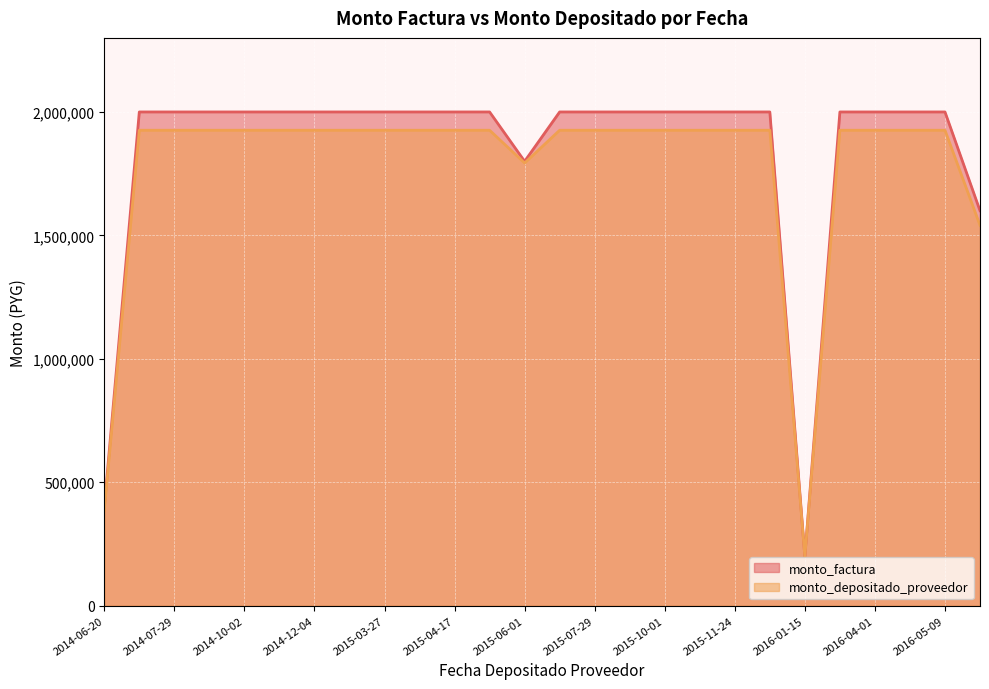

Rank the series by their maximum value, from lowest to highest.

monto_depositado_proveedor, monto_factura